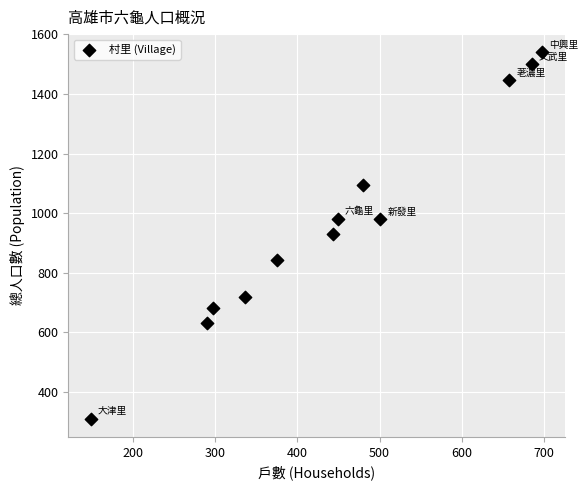

What is the range of Y values (max minus min)?

1228